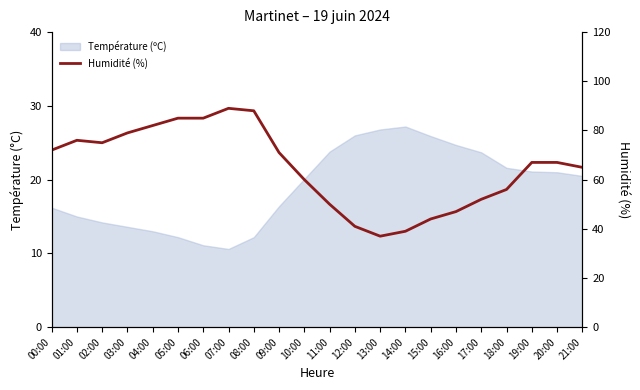

The value at 11:00 is 66. True or false?

False